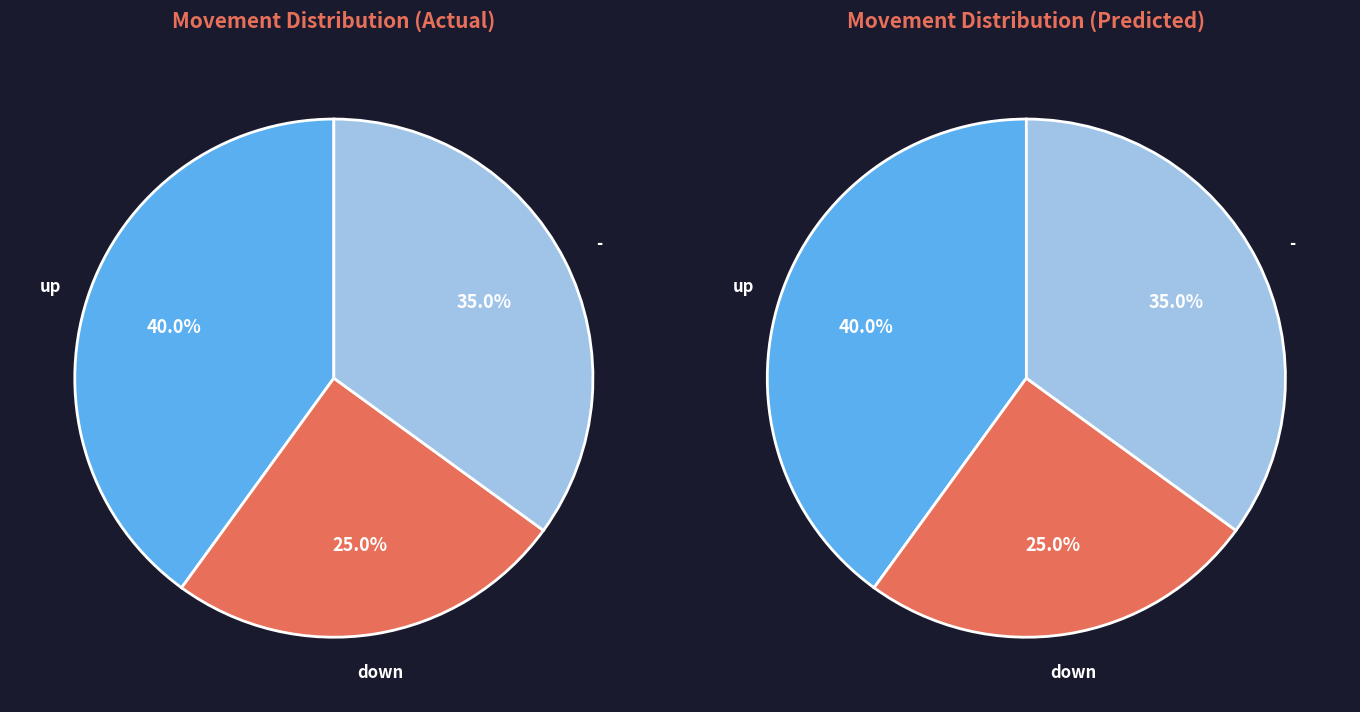

Rank the categories by value from highest to lowest.

up, -, down